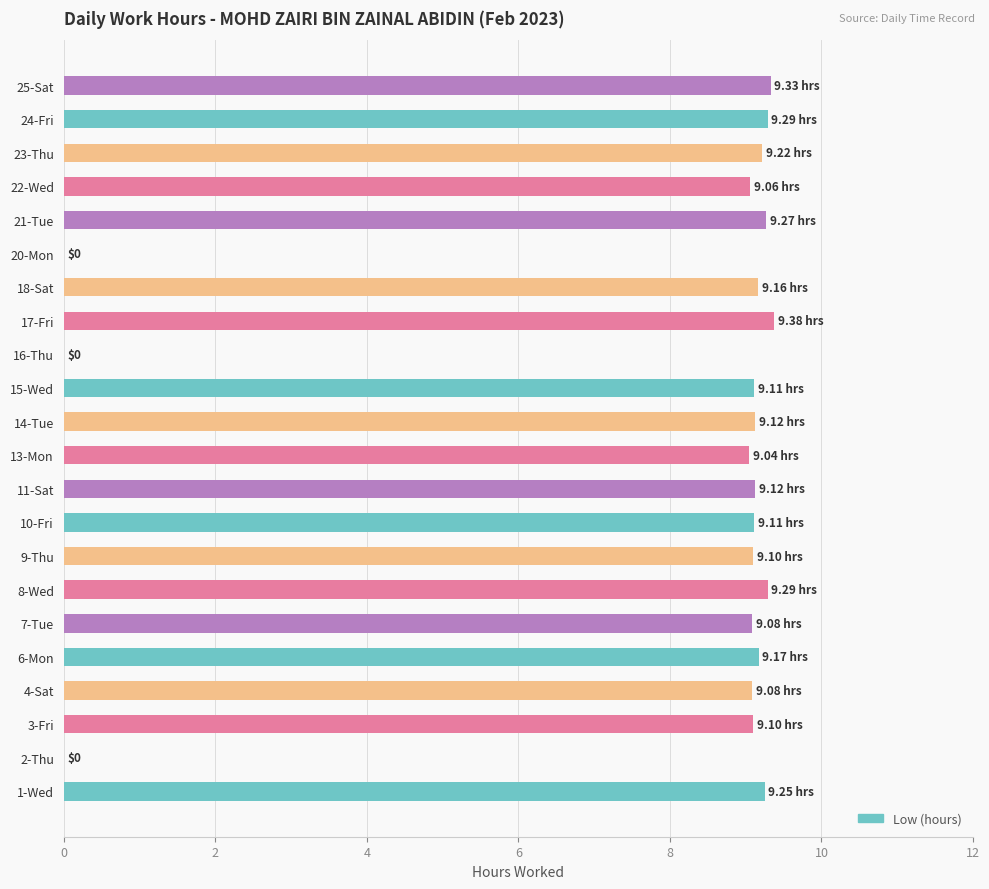

Approximately how many times larger is the value at 18-Sat compared to 7-Tue?

1.0